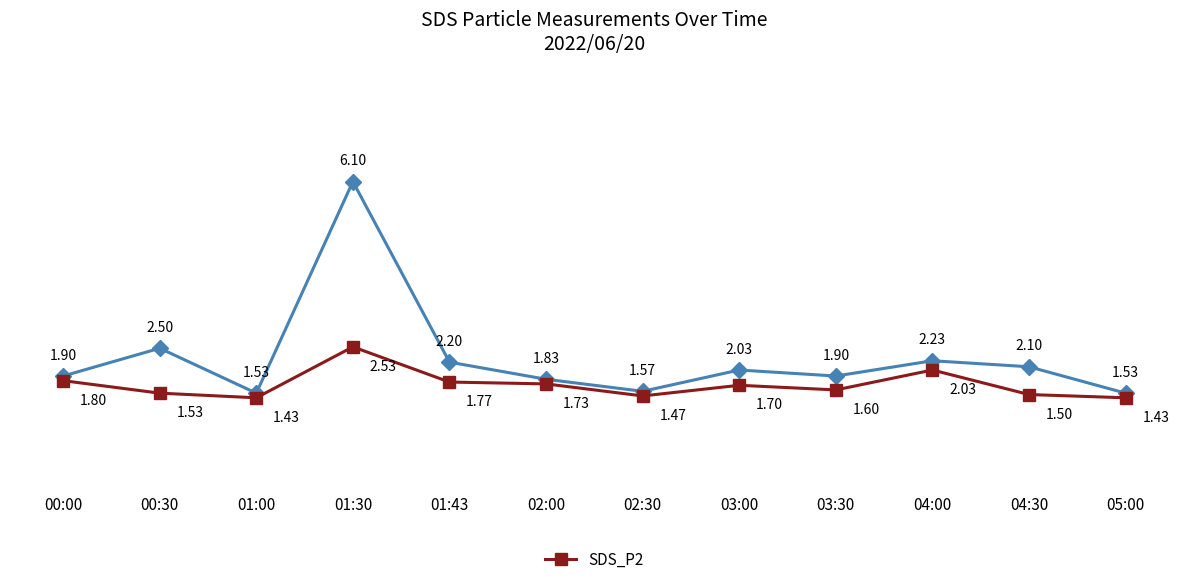

What is the total value across all series at 01:00?

3.0